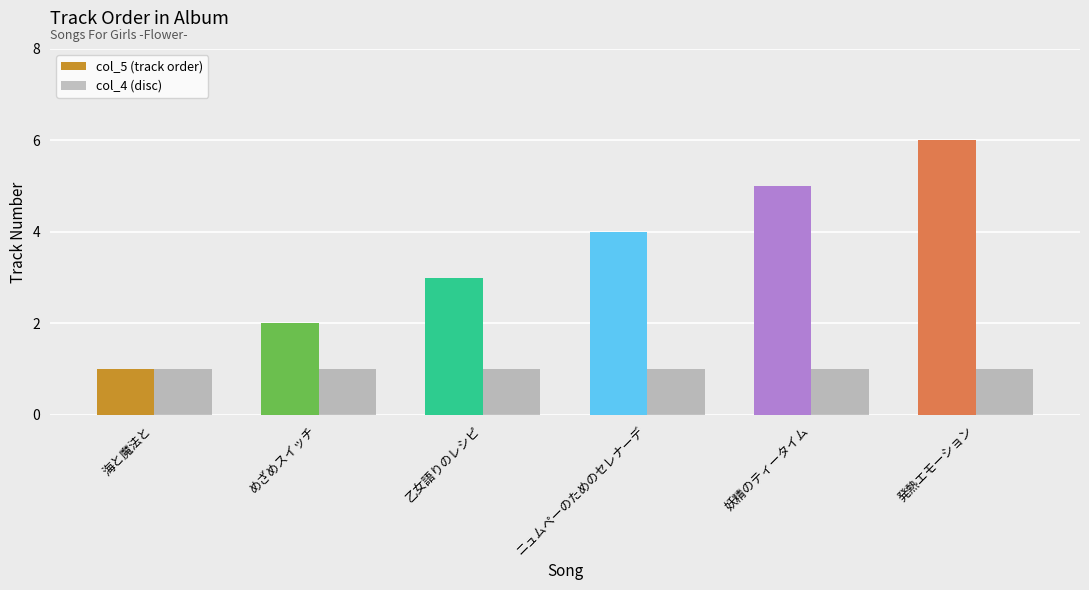

What is the total value across all series at めざめスイッチ?

3